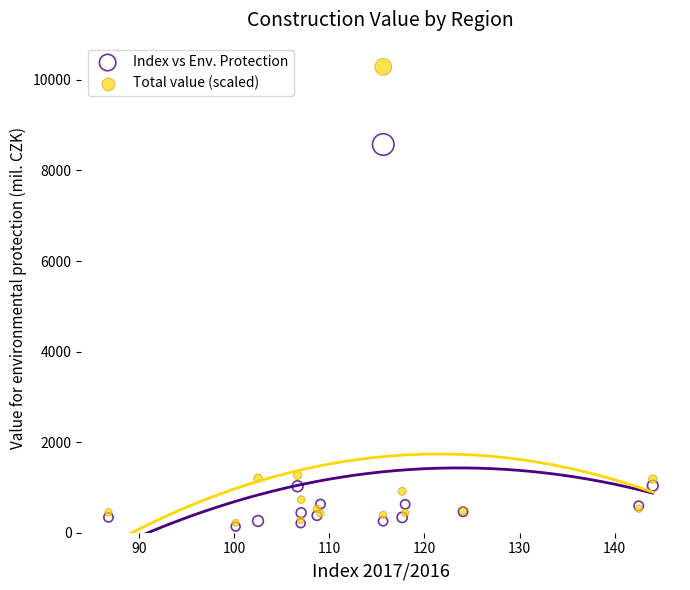

In the Total value (scaled) series, what Y value is closest to 5253?

1266.6